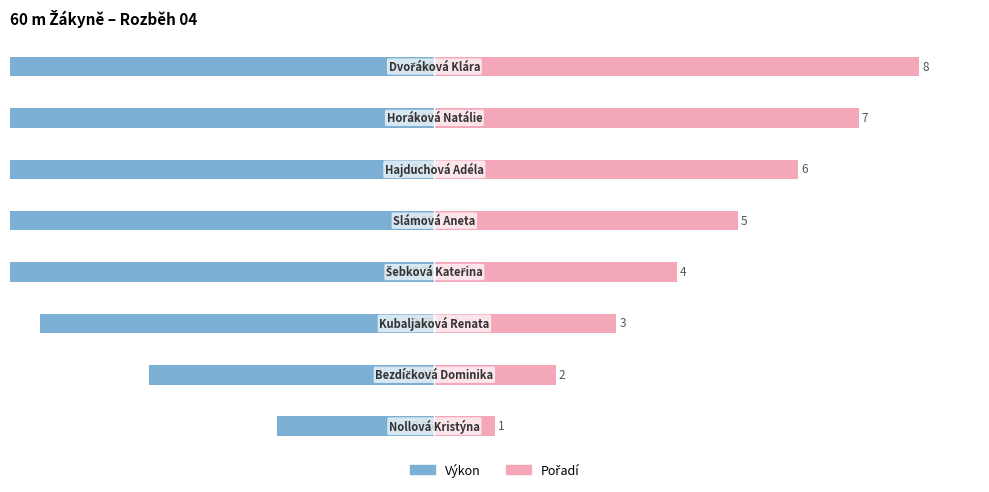

What are all the series names shown in the legend?

Výkon, Pořadí